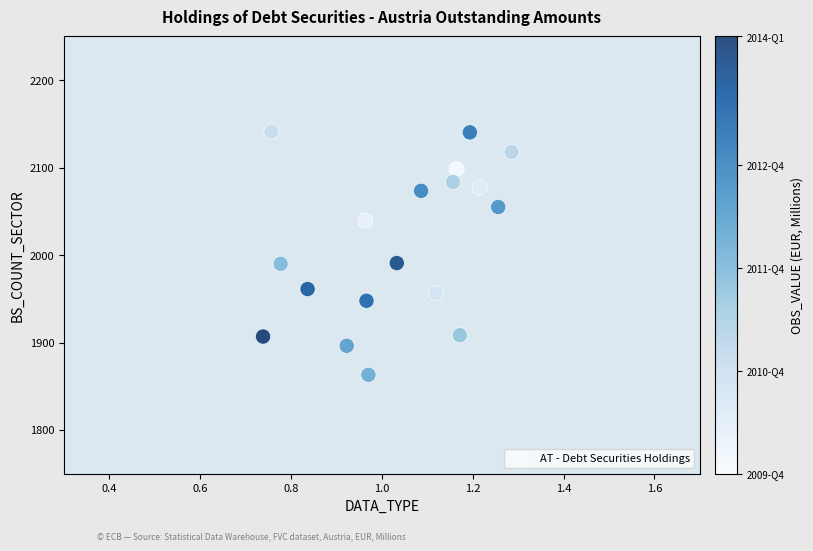

What is the range of X values (max minus min)?

0.5